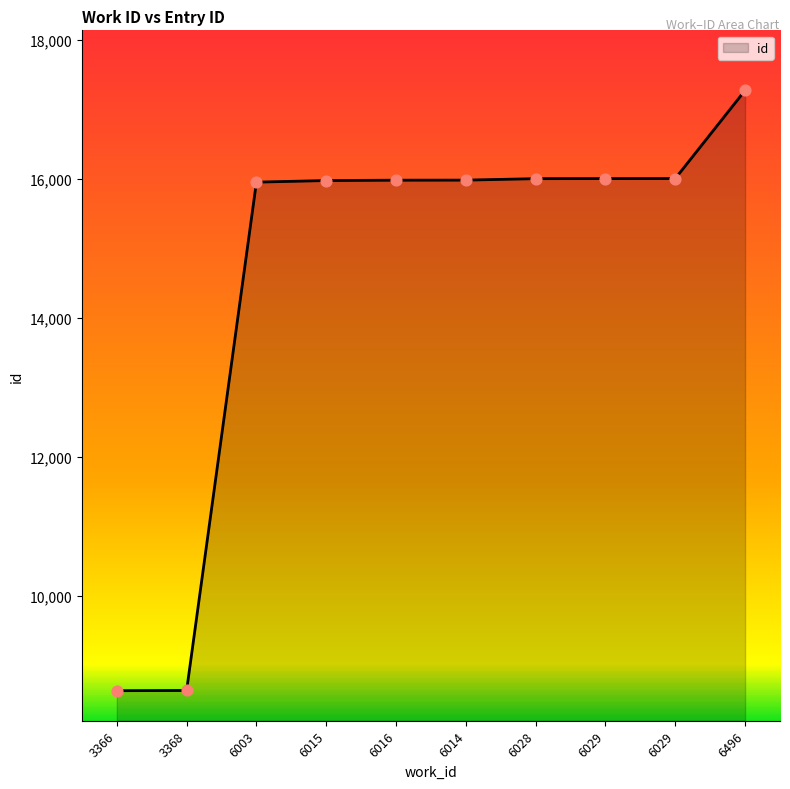

Is this an area chart (filled region under the line)?

Yes